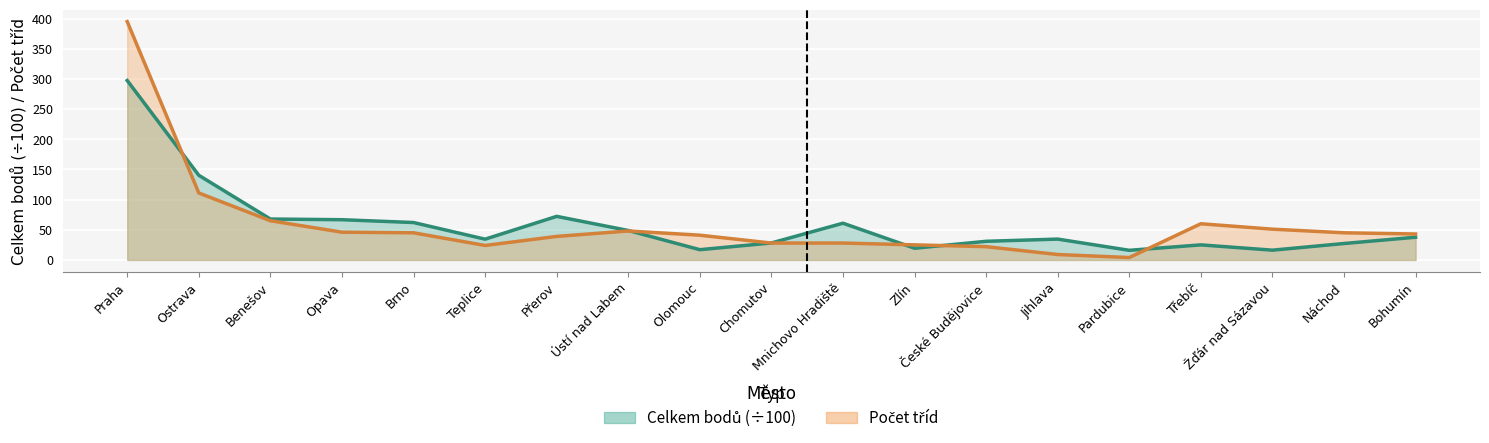

Where is celkem_bodu nearest to the value 156?

Ostrava